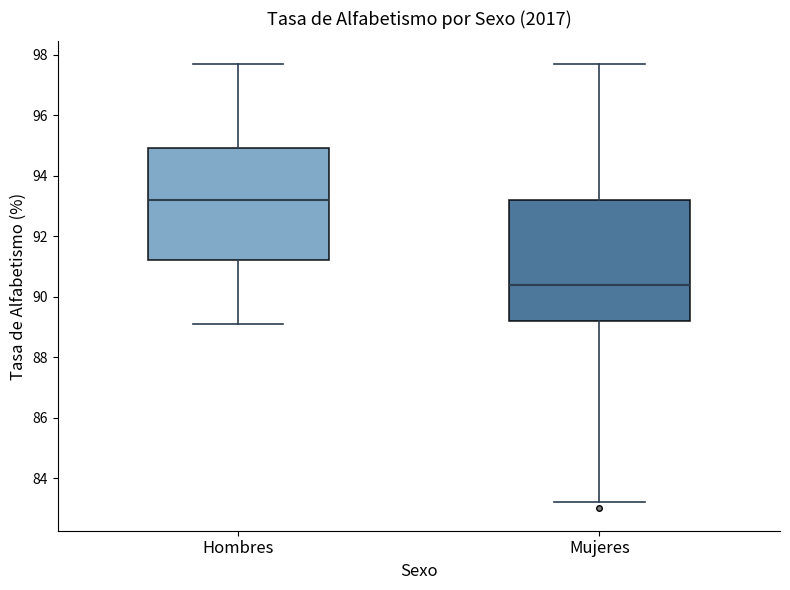

Comparing the boxes themselves (not the whiskers), which one is the tallest?

Mujeres